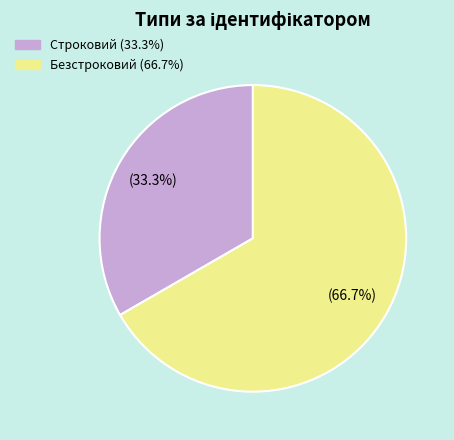

To the nearest percent, what is the average slice percentage?

50%